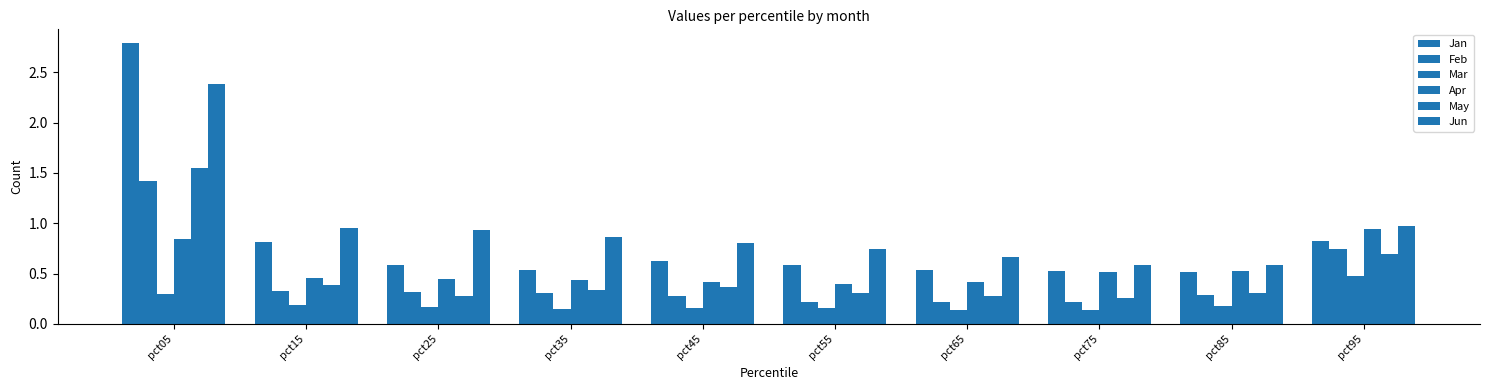

Count the number of categories in the chart.

10